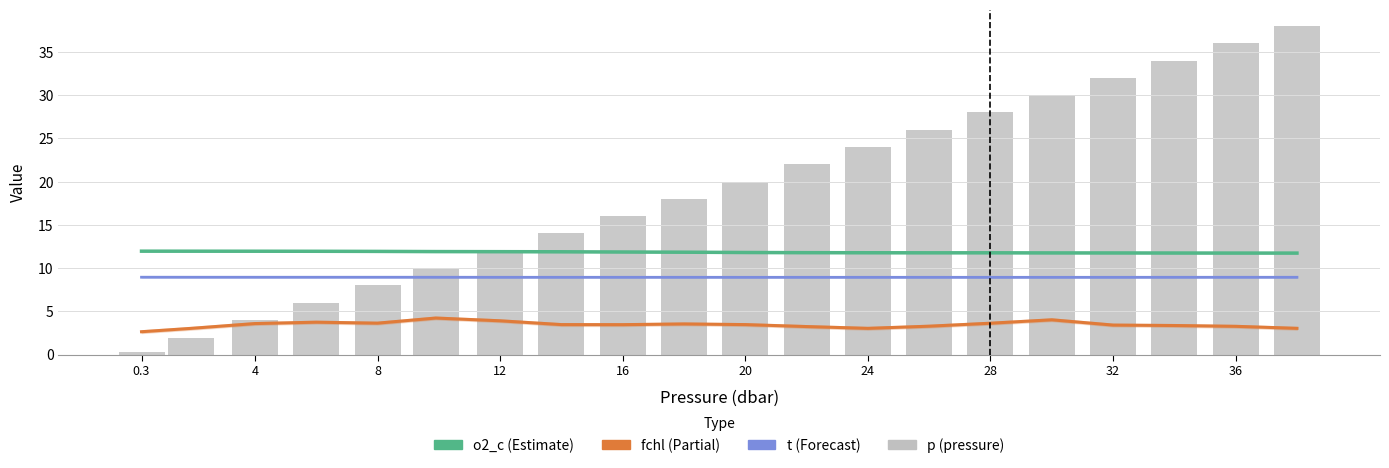

Which series has the largest total across all categories?

p